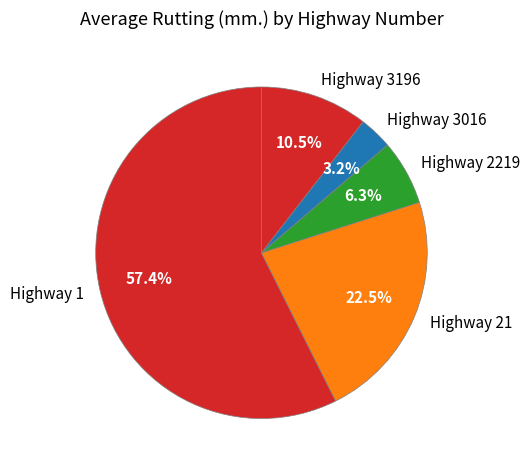

Is the sum of Highway 21 and Highway 1 greater than half?

Yes